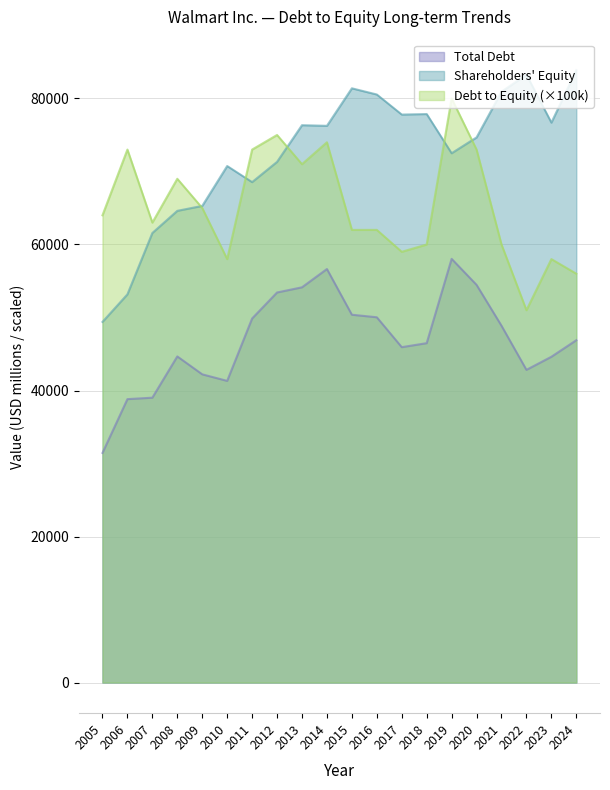

Is the value of Shareholders Equity at 2012 greater than the value of Total Debt at 2023?

Yes